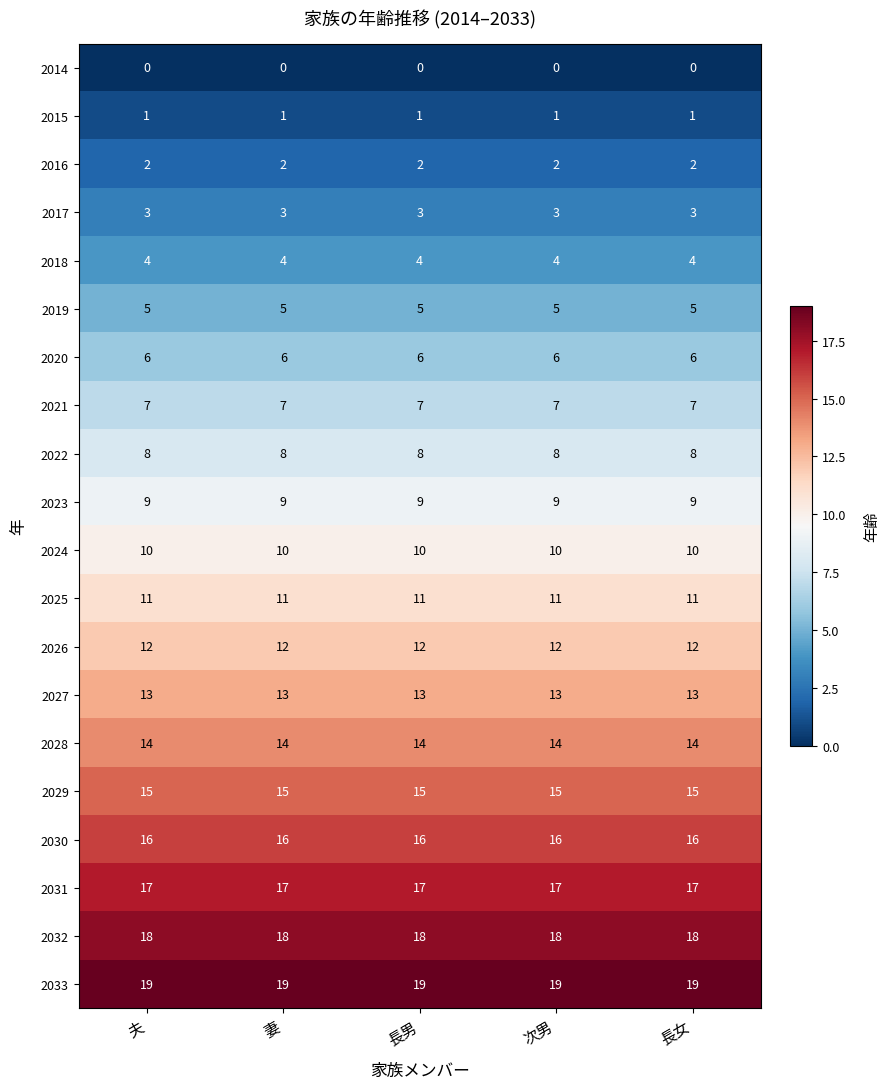

What is the minimum value for 2023?

9